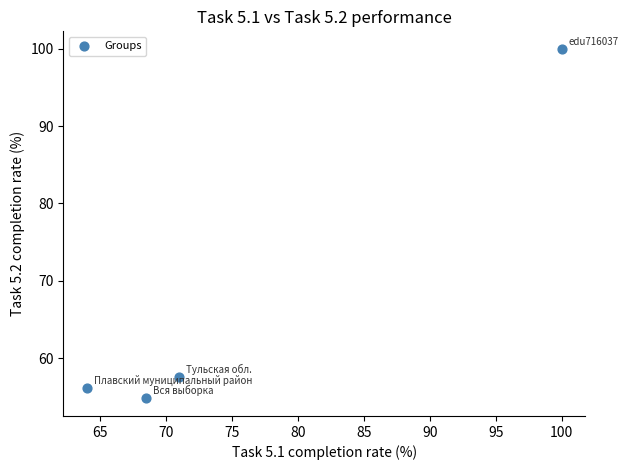

What is the range of X values (max minus min)?

36.0